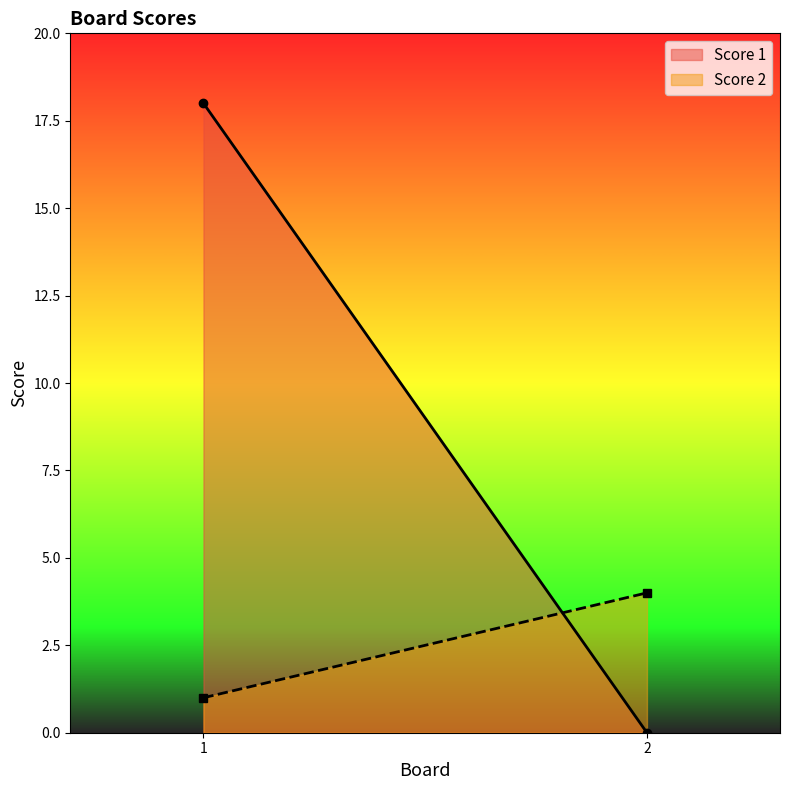

List the series in order of their overall mean, highest first.

Score 1, Score 2